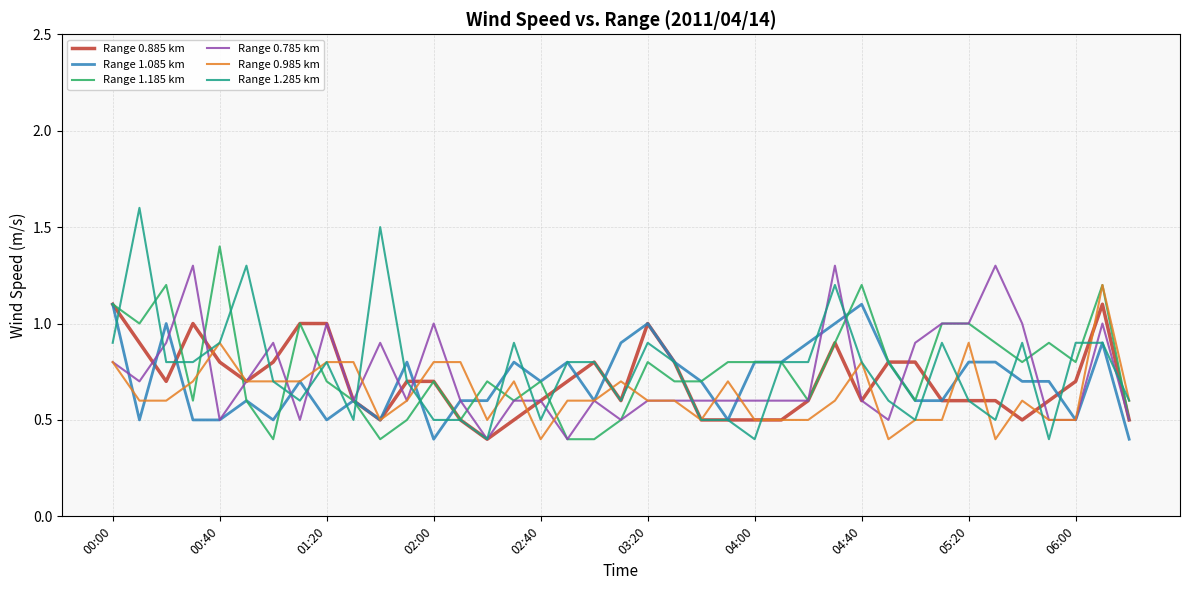

Which series has the widest spread of values?

Range 1.285 km